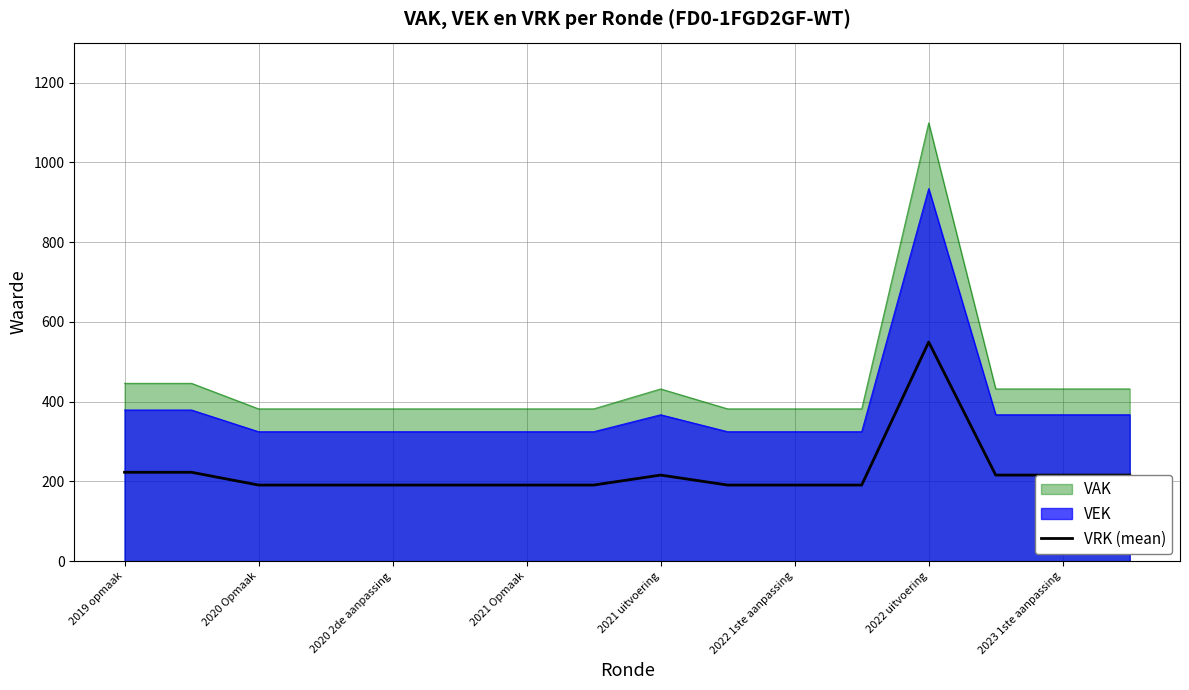

The chart shows a value of 191.0 at 11. True or false?

True